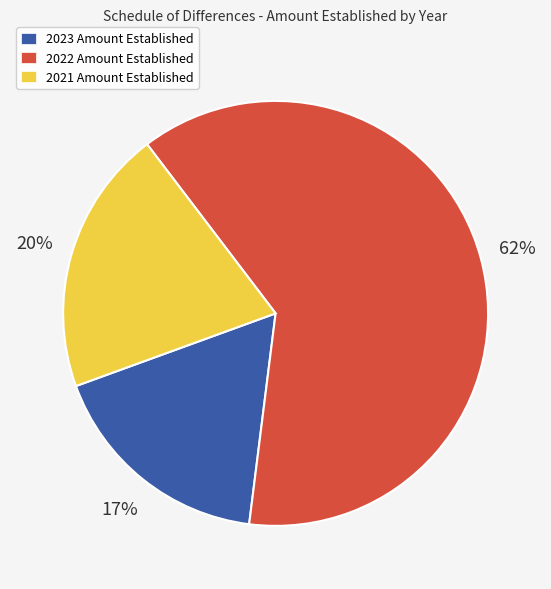

Between 2021 and 2022, which is larger?

2022